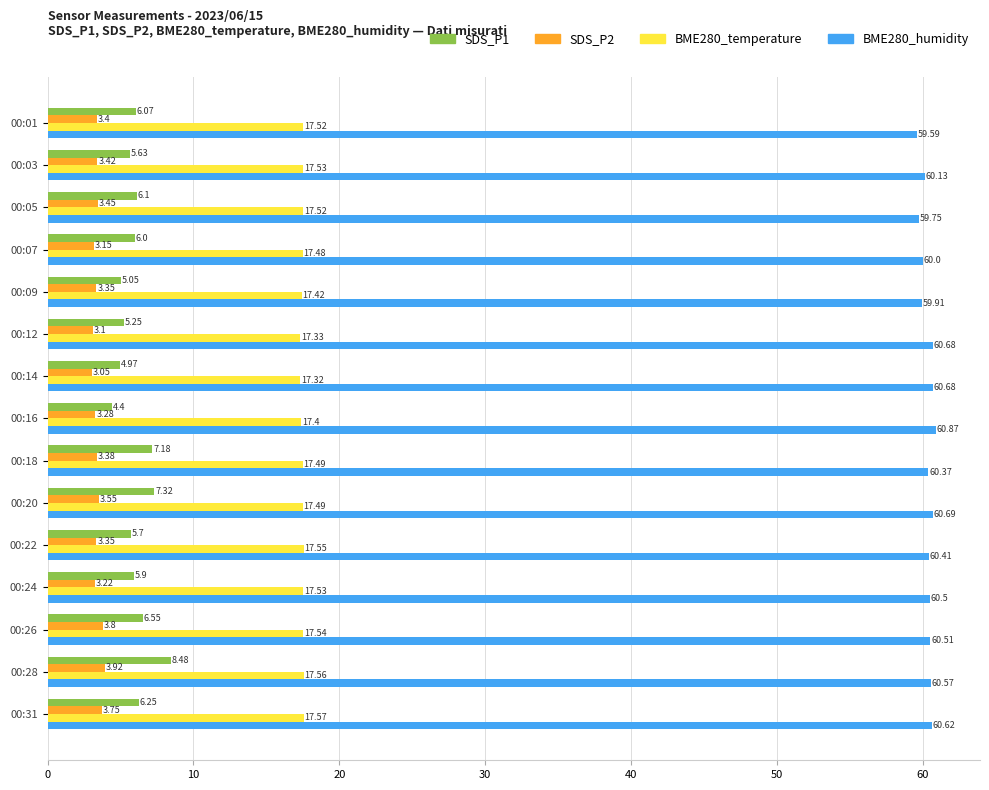

Is the value of BME280_temperature at 00:18 greater than the value of SDS_P2 at 00:31?

Yes